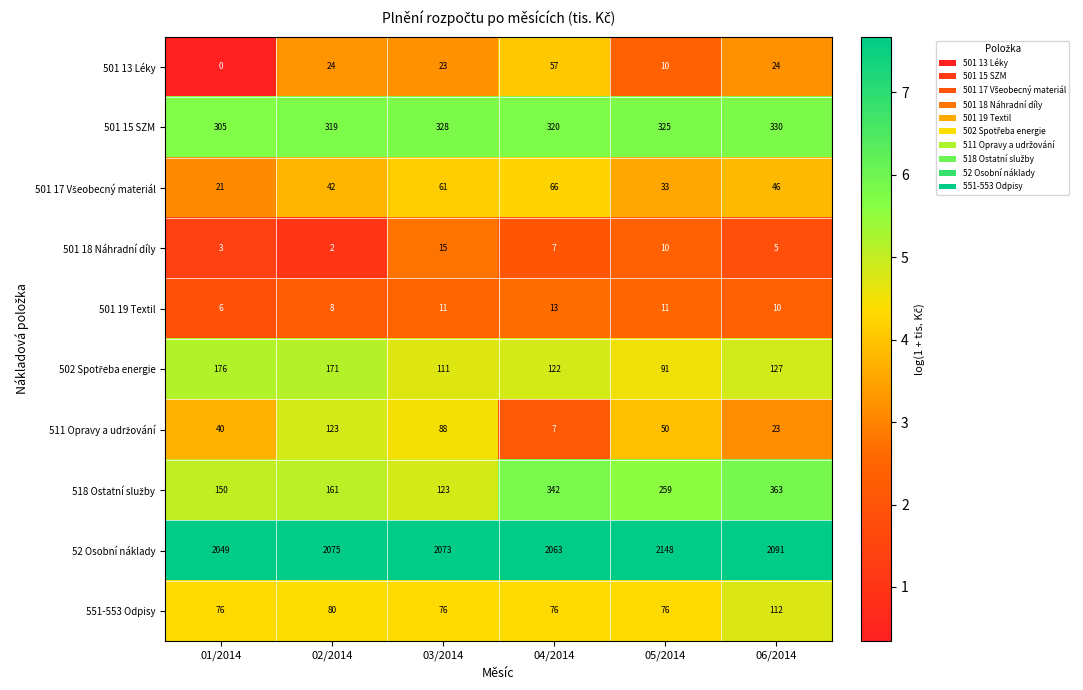

What is the sum of the 501 13 Léky values at 02/2014 and 01/2014?

24